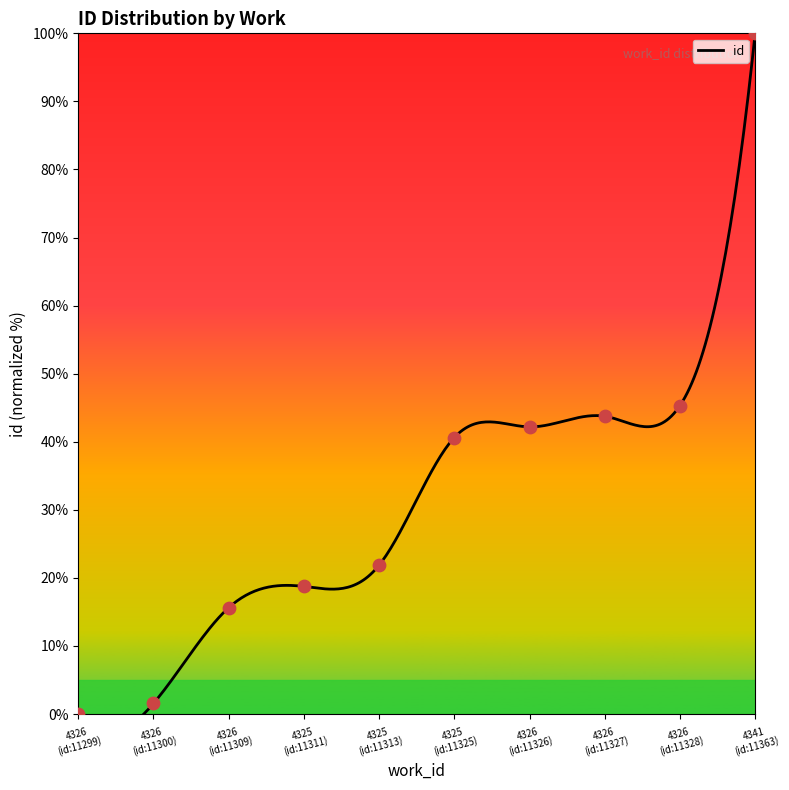

What is the change in value from 4326 (id:11309) to 4325 (id:11313)?

+6.2